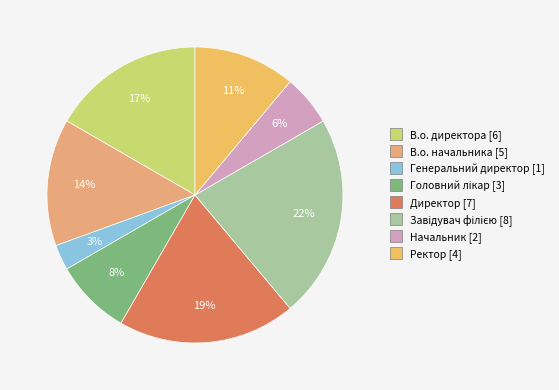

The Генеральний директор slice represents 3% of the pie. True or false?

True